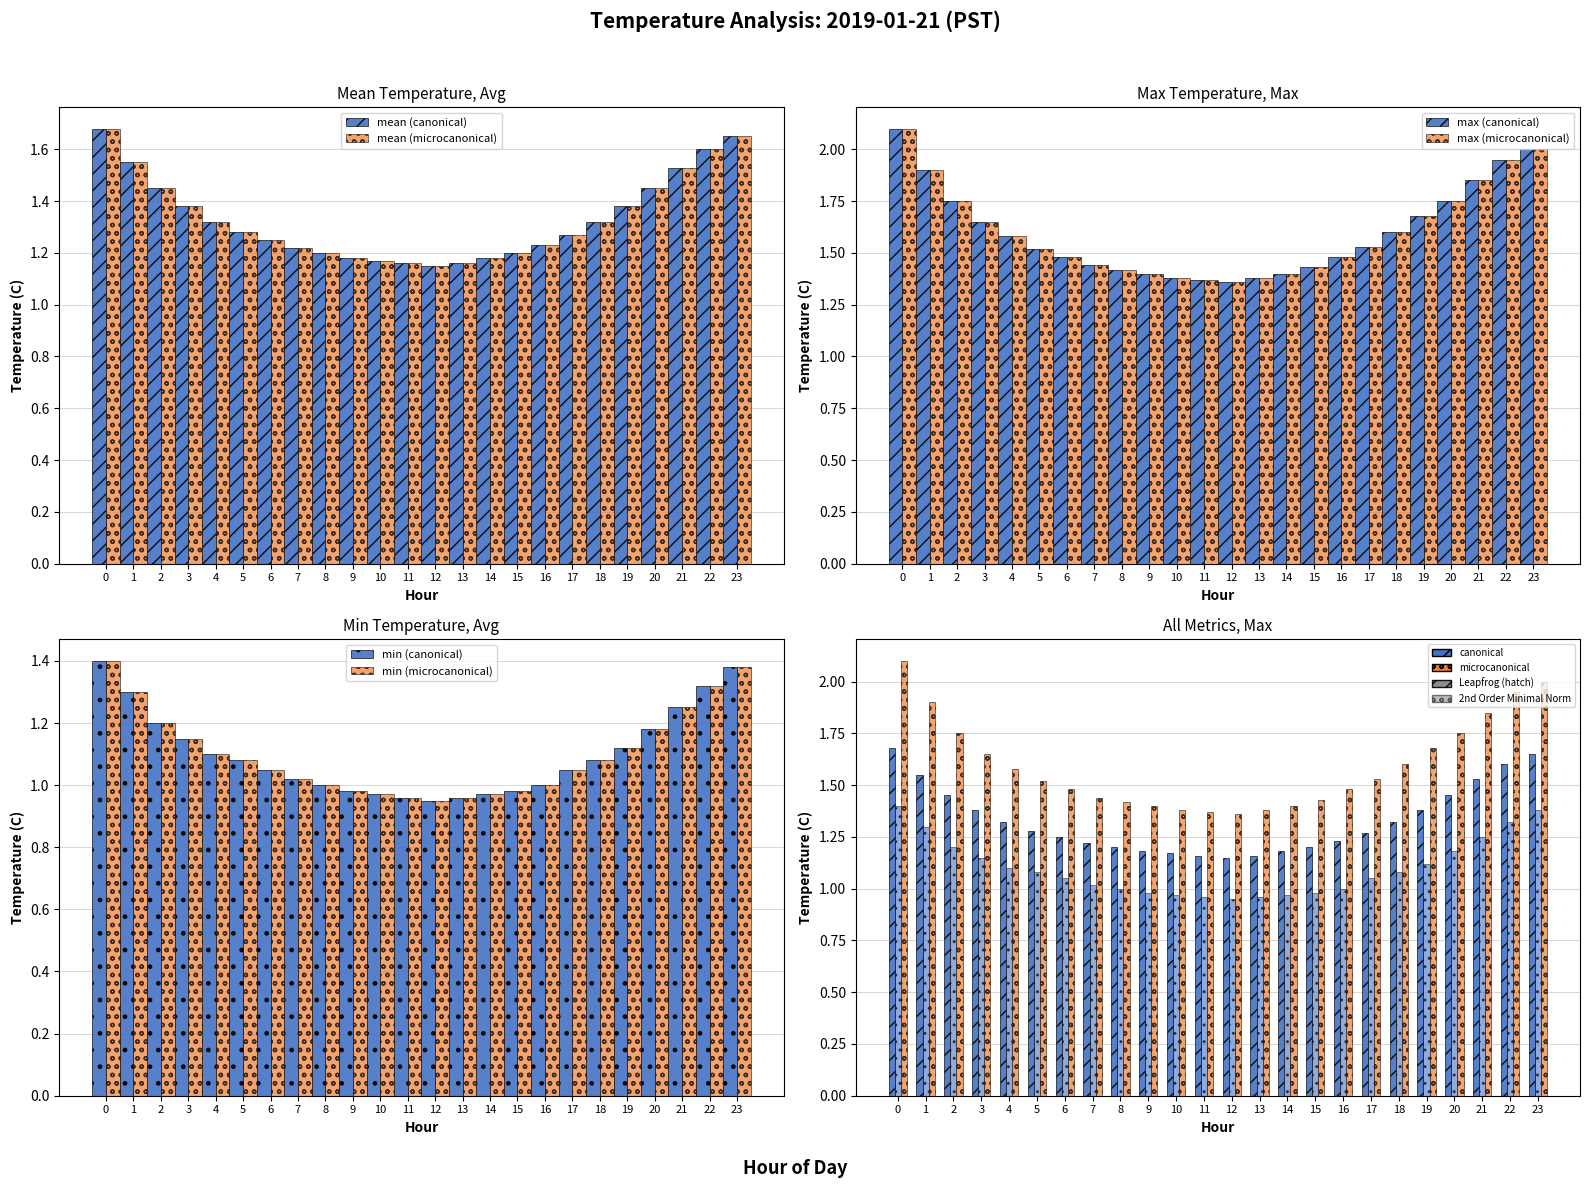

List the labels in order of min (canonical) value, largest first.

0, 23, 22, 1, 21, 2, 20, 3, 19, 4, 5, 18, 6, 17, 7, 8, 16, 9, 15, 10, 14, 11, 13, 12